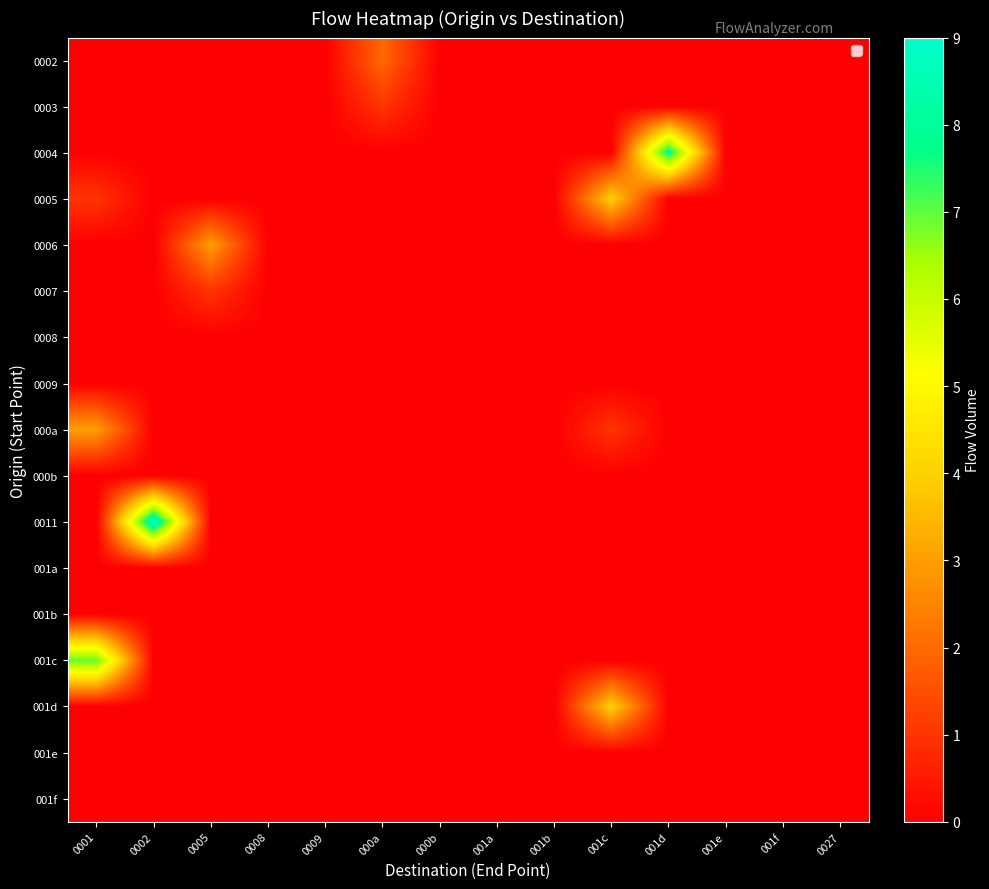

Which series has the largest range (max minus min)?

0011